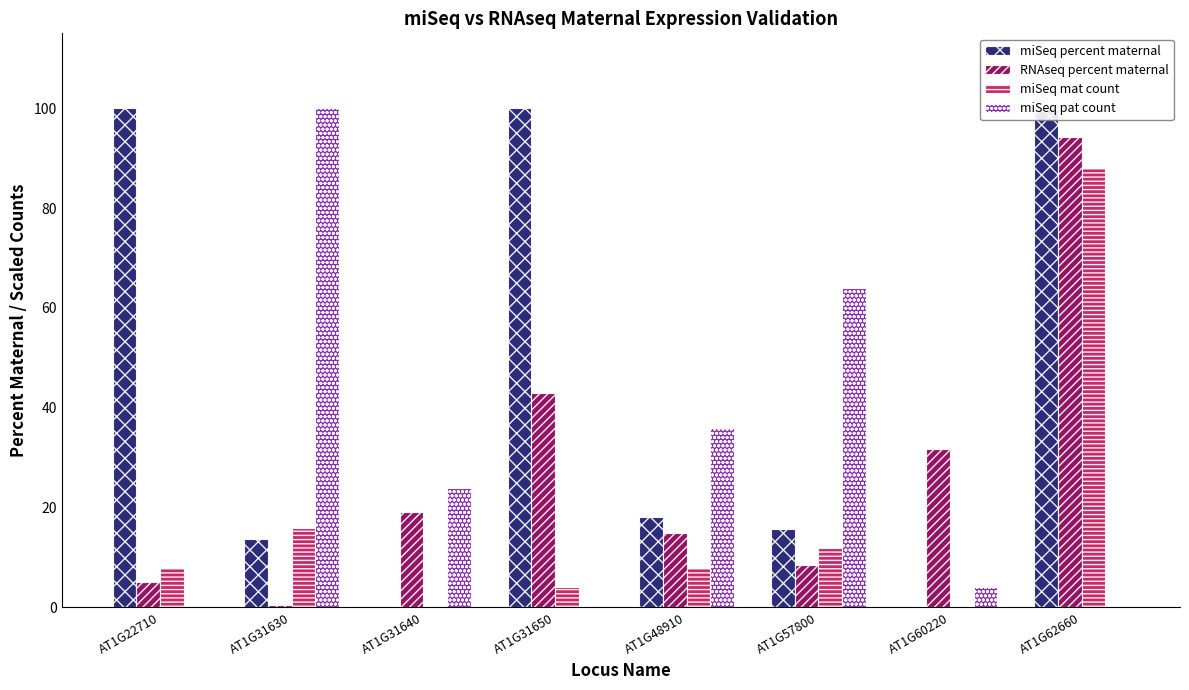

How many series are shown in this chart?

4